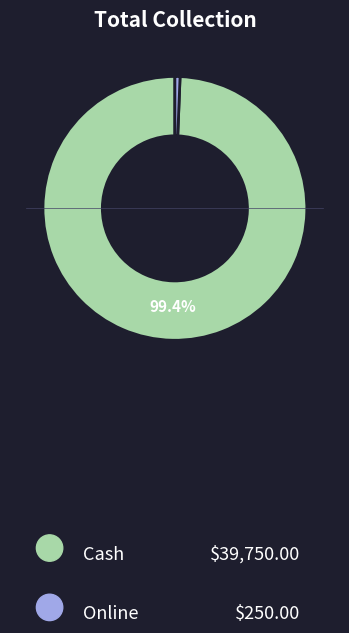

Count the number of slices in the pie.

2